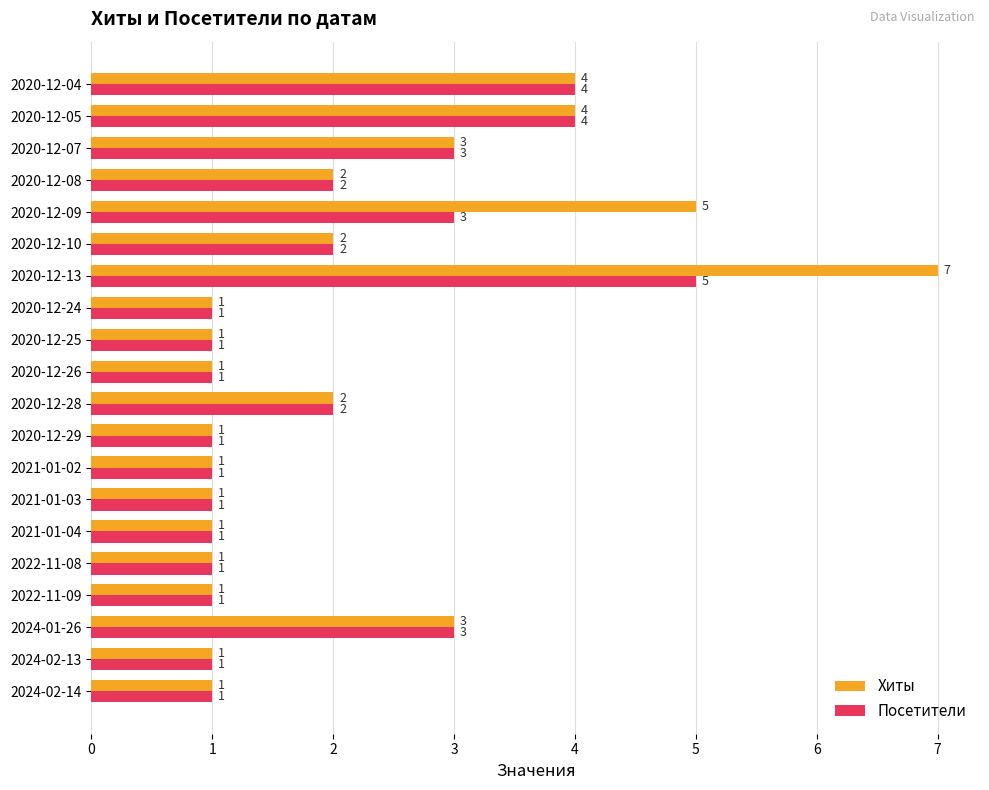

Rank the series by their average value, from highest to lowest.

Хиты, Посетители